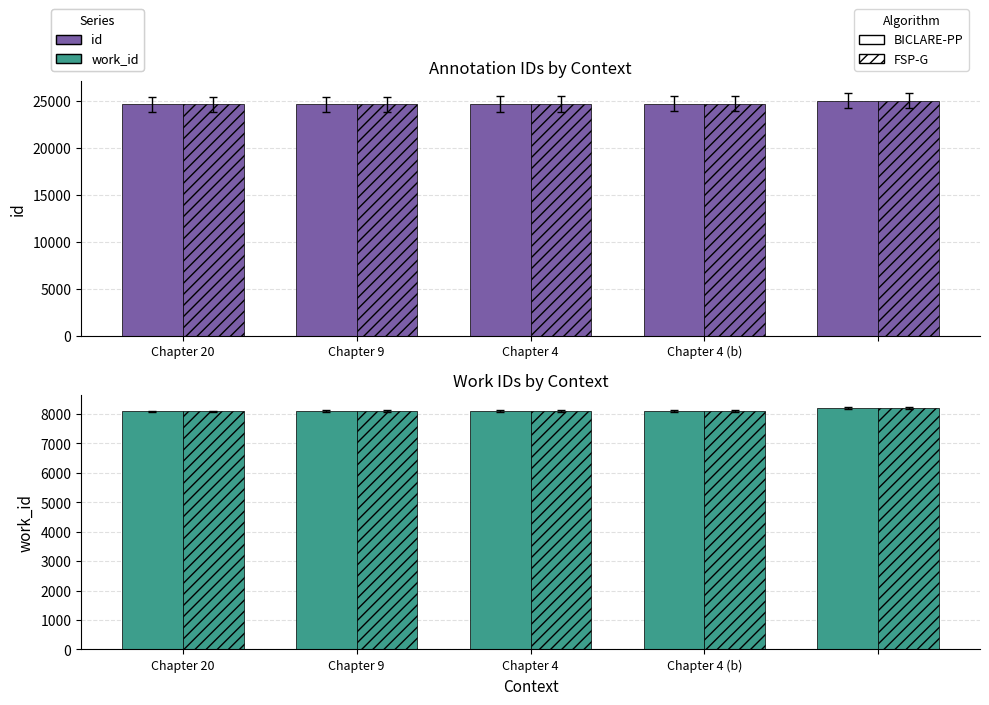

Reading left to right, transcribe all the data shown in this chart.

id (BICLARE-PP): 24653	24678	24693	24696	25017
id (FSP-G): 24653	24678	24693	24696	25017
work_id (BICLARE-PP): 8087	8090	8091	8091	8201
work_id (FSP-G): 8087	8090	8091	8091	8201